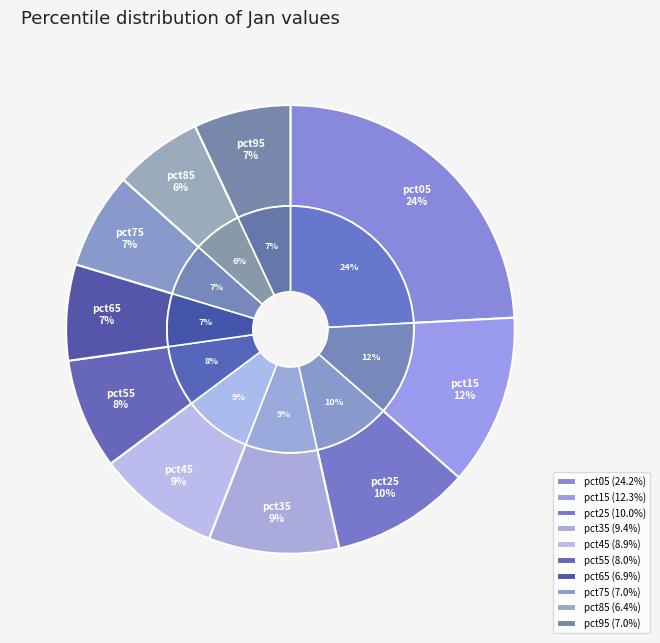

Which category has the smallest portion of the pie?

pct85